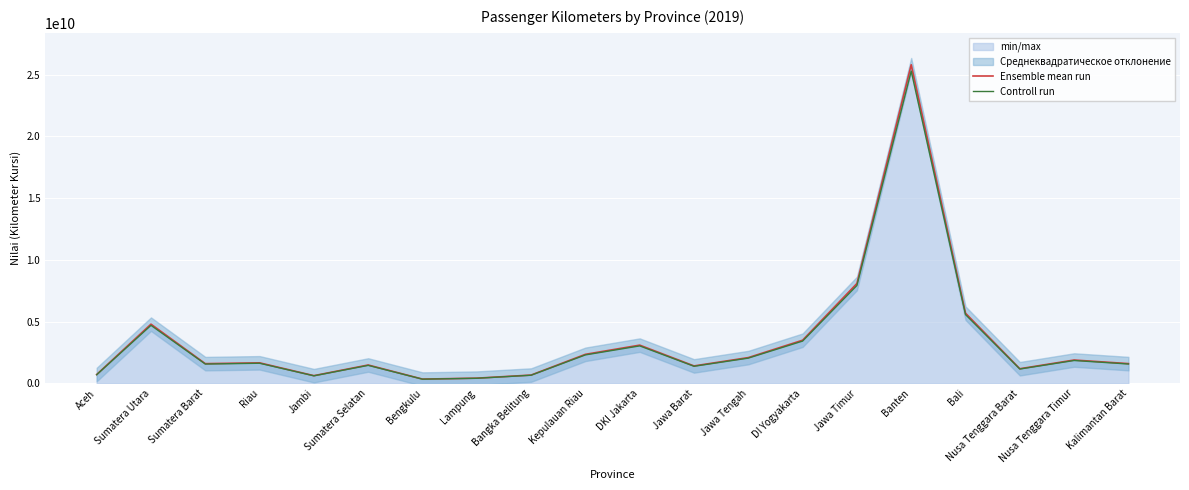

Which series has the widest spread of values?

Ensemble mean run